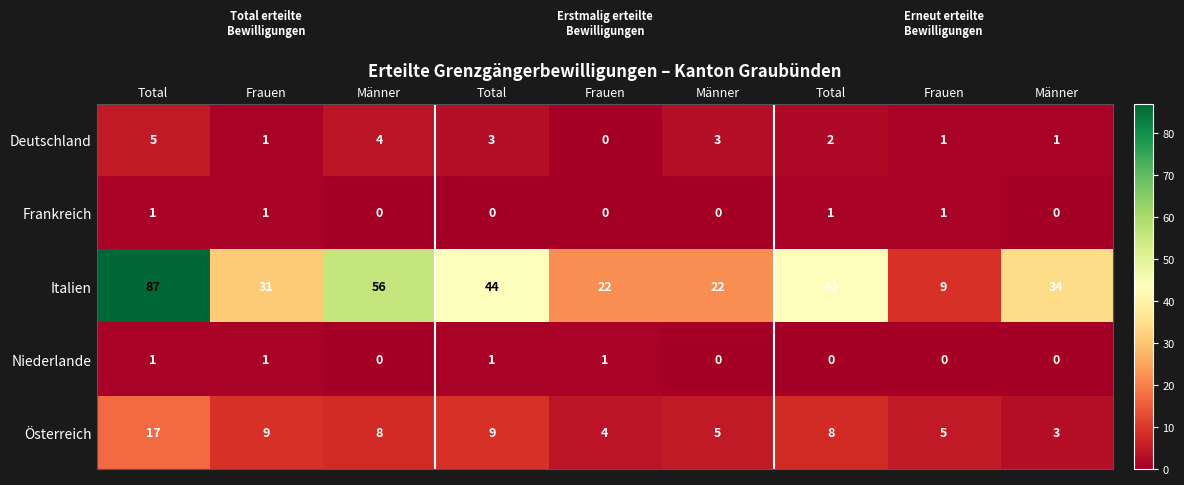

How many distinct data groups are displayed?

5